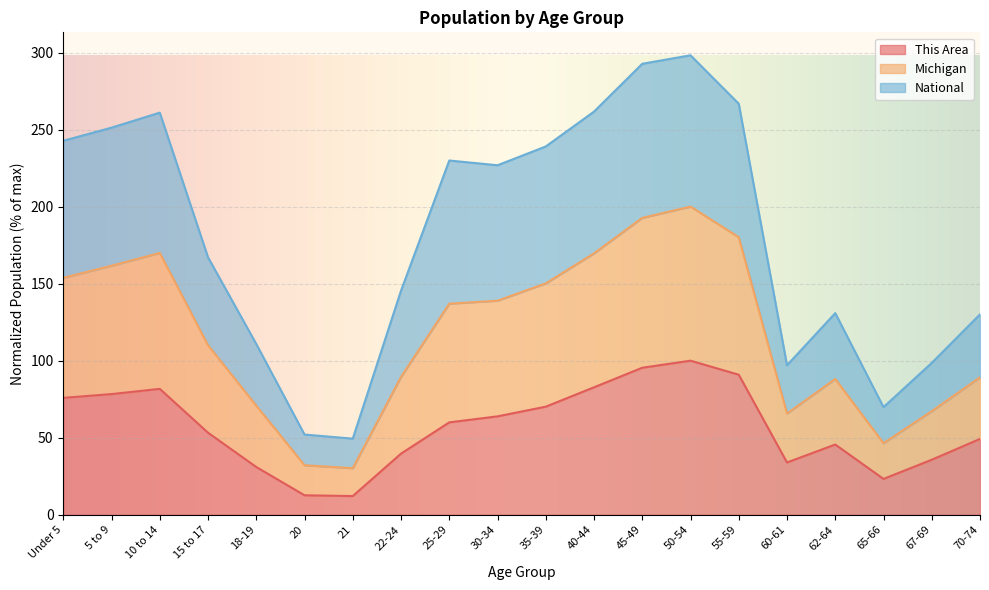

What position from the right is 35-39?

10